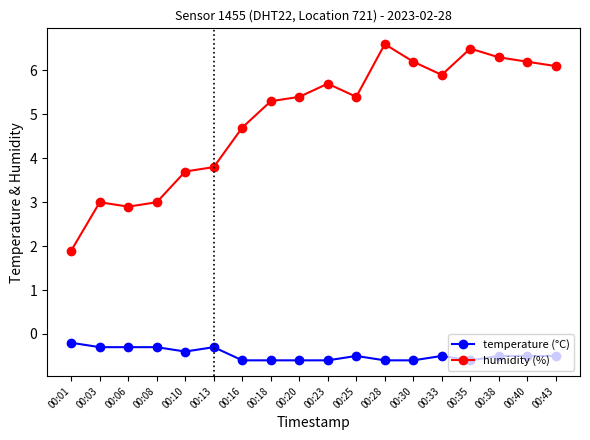

Is the value of humidity (%) at 00:13 greater than the value of temperature (°C) at 00:38?

Yes